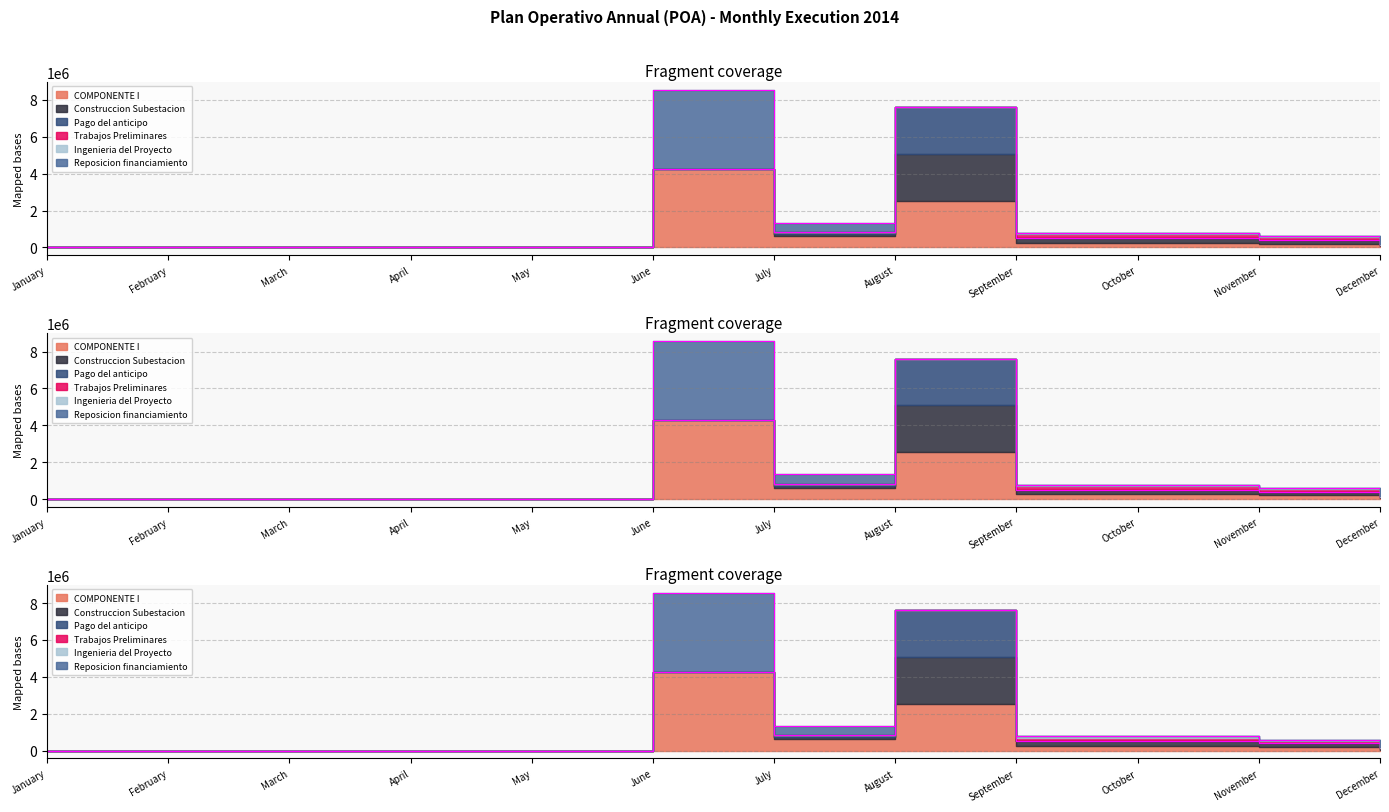

Is it true that Trabajos Preliminares equals 110039.8 at August?

False